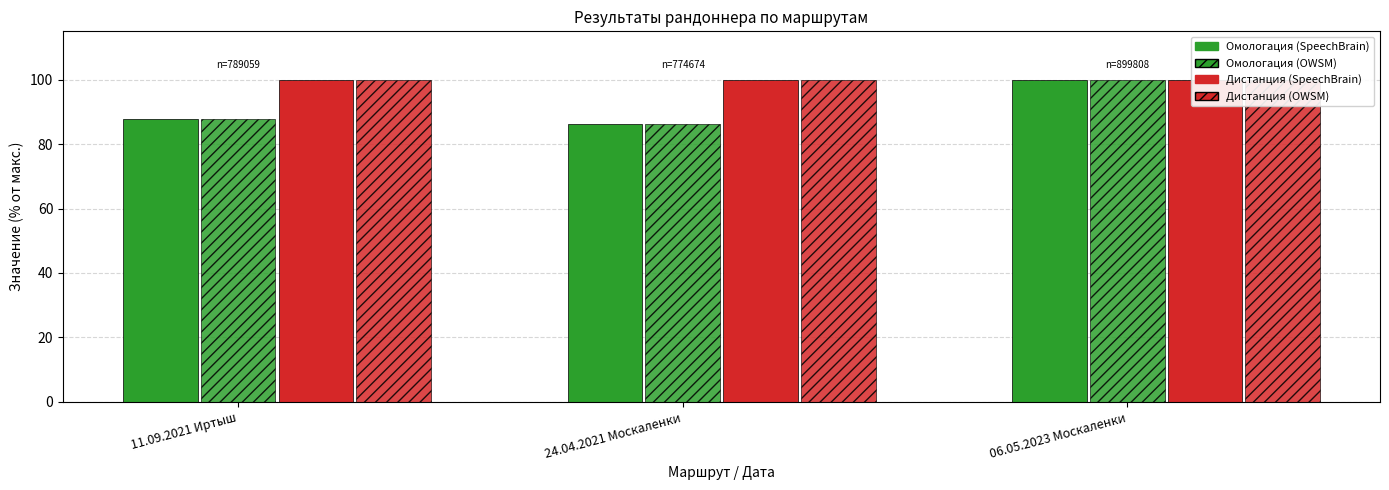

How many bars are there in total?

12